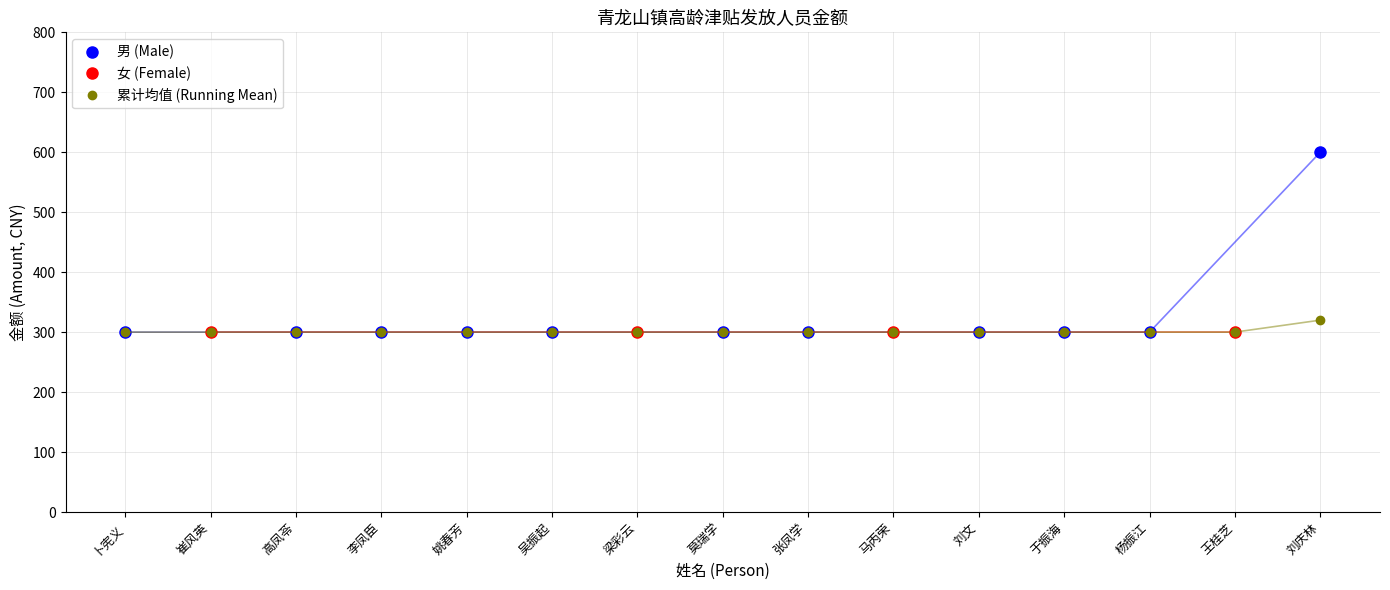

What is the ratio of the value at 姚春芳 to the value at 梁彩云?

1.0